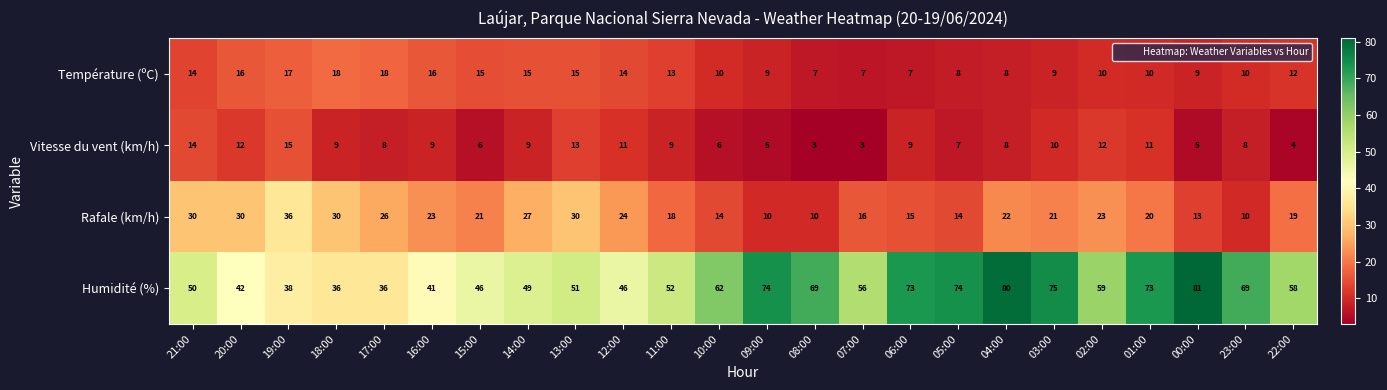

What is the greatest value displayed?

81